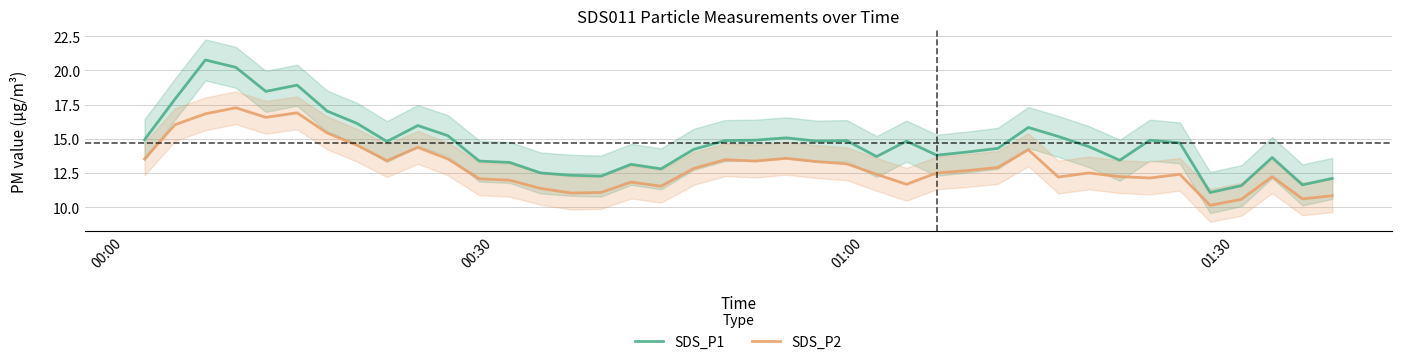

True or false: SDS_P2 and SDS_P1 intersect in this chart.

False